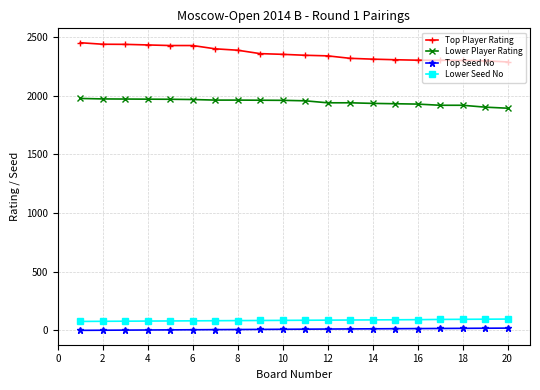

At how many categories does at least one series exceed 1049?

20